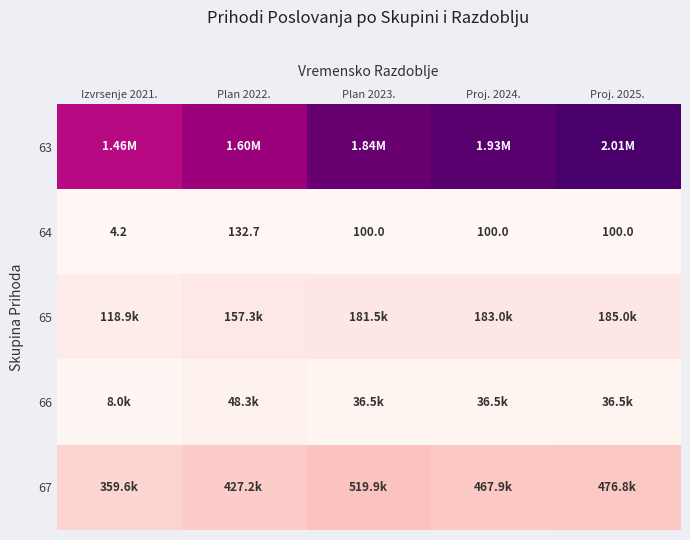

What is the difference between the second highest and second lowest values in the 65 series?

25723.5